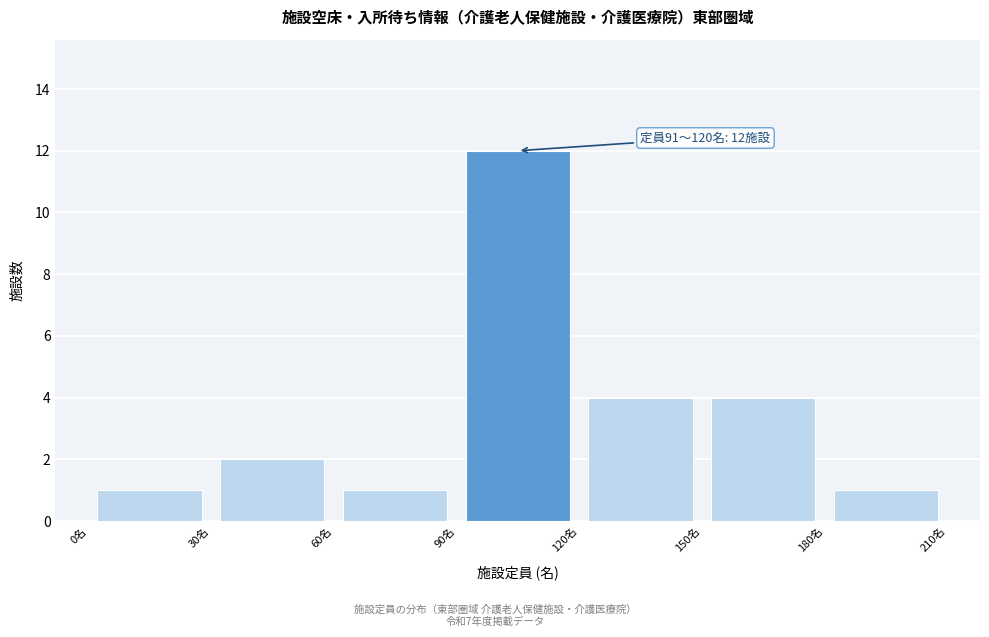

Over which range of the x-axis is the bar tallest?

90 to 120